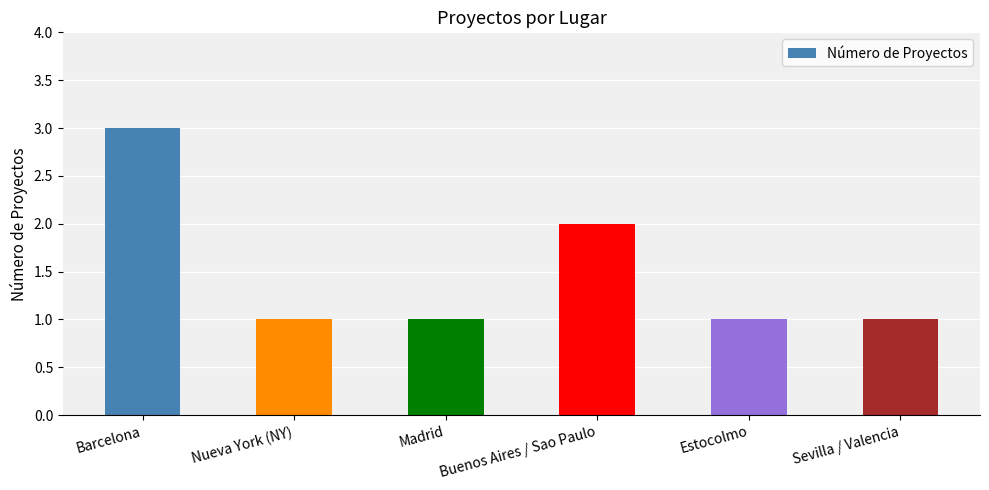

What is the minimum value shown in the chart?

1